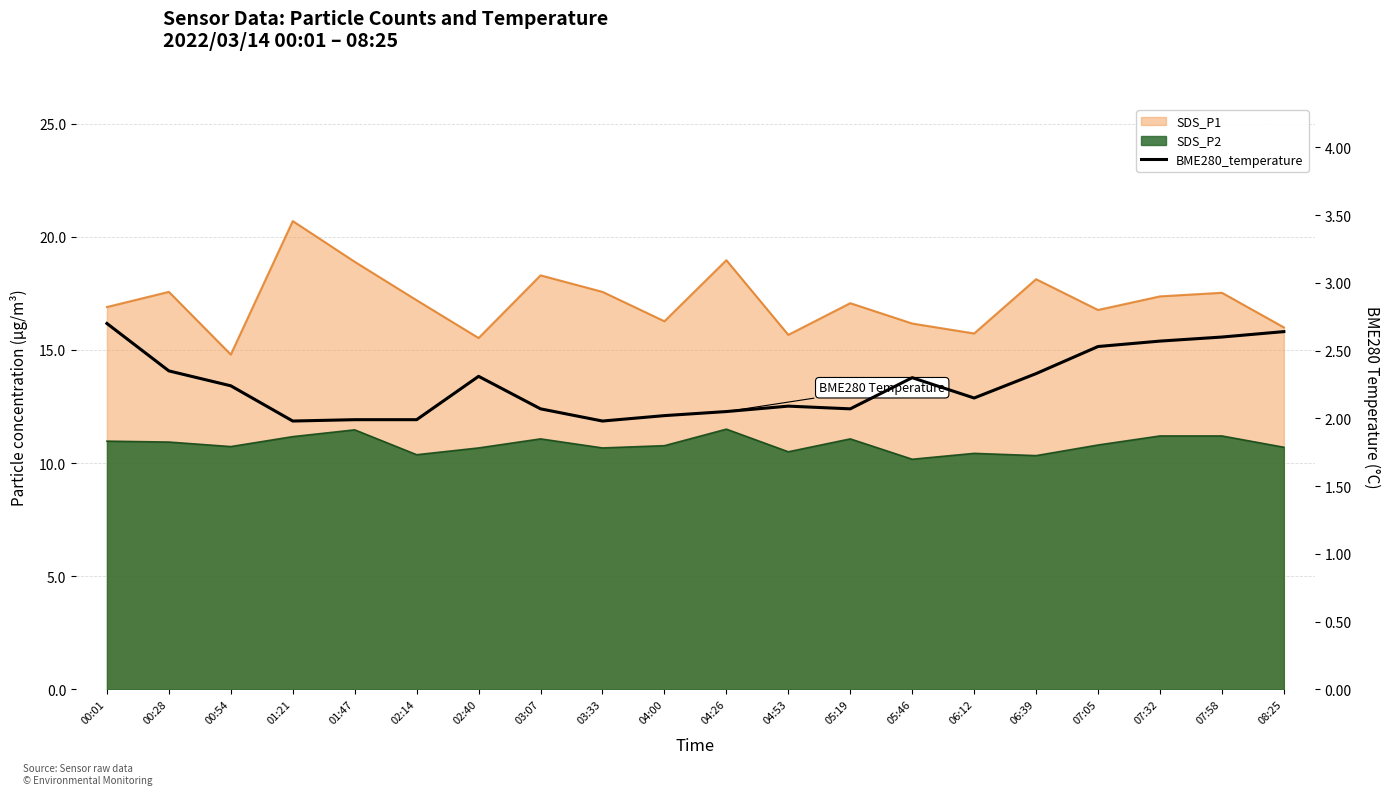

The value at 04:00 is 2.0. True or false?

True